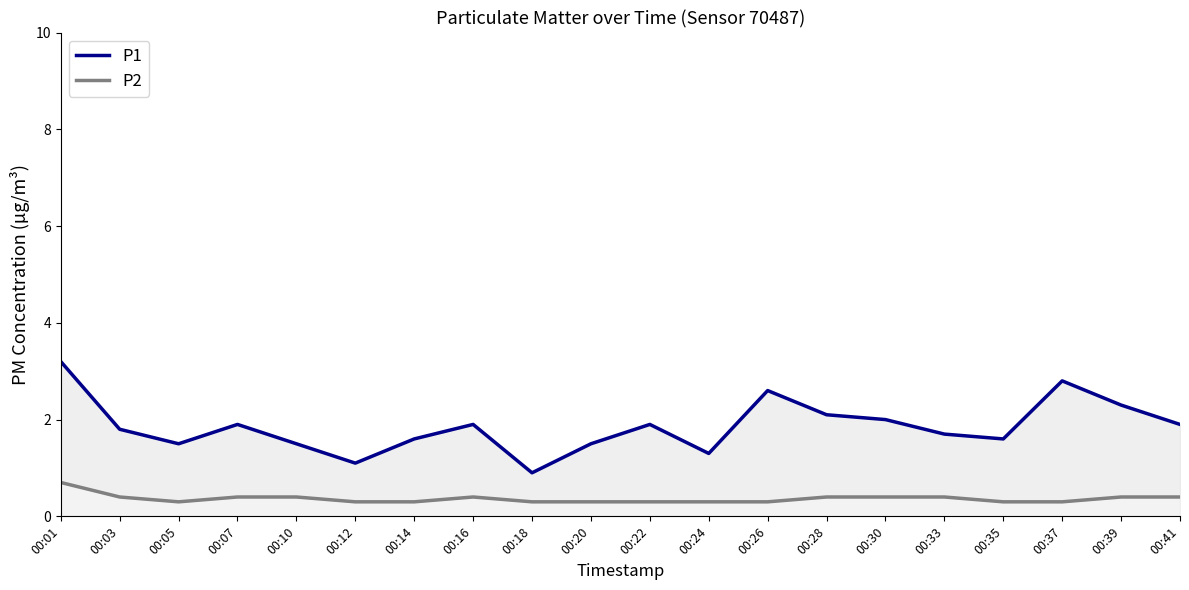

What is the maximum value for P2?

0.7